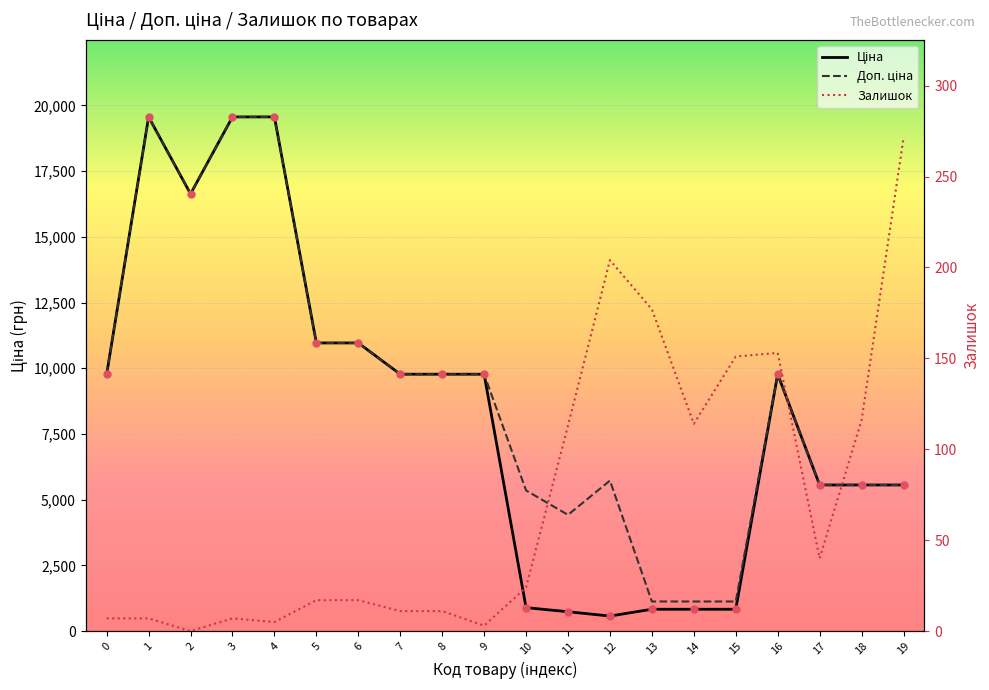

The Доп. ціна series shows 778.3 at 15. True or false?

False